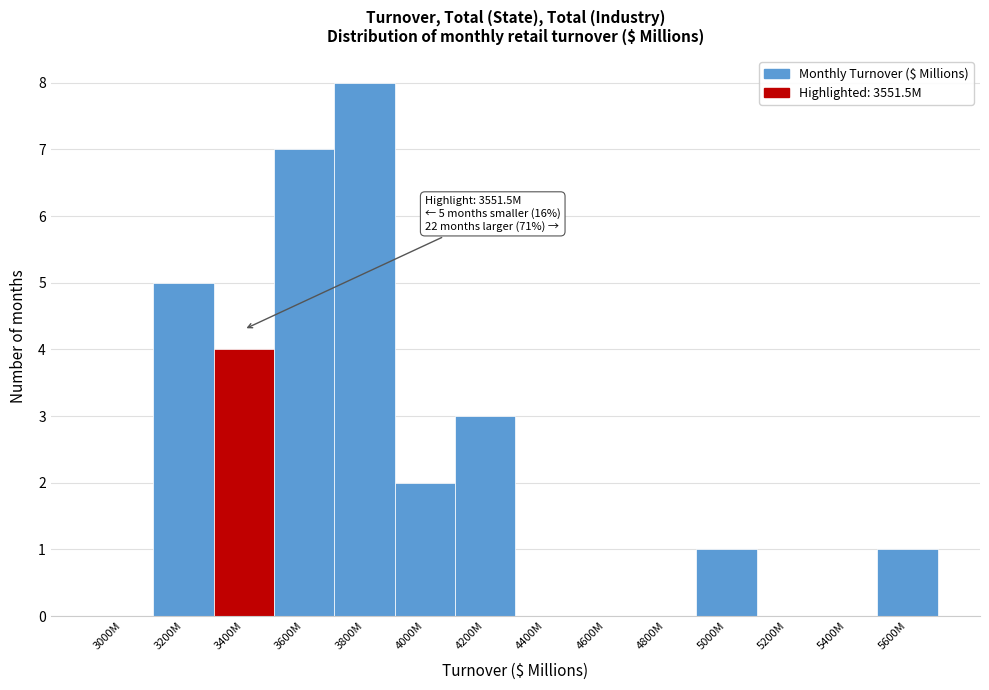

Reading left to right, what are all the values shown in this chart?

3000M=0	3200M=5	3400M=4	3600M=7	3800M=8	4000M=2	4200M=3	4400M=0	4600M=0	4800M=0	5000M=1	5200M=0	5400M=0	5600M=1